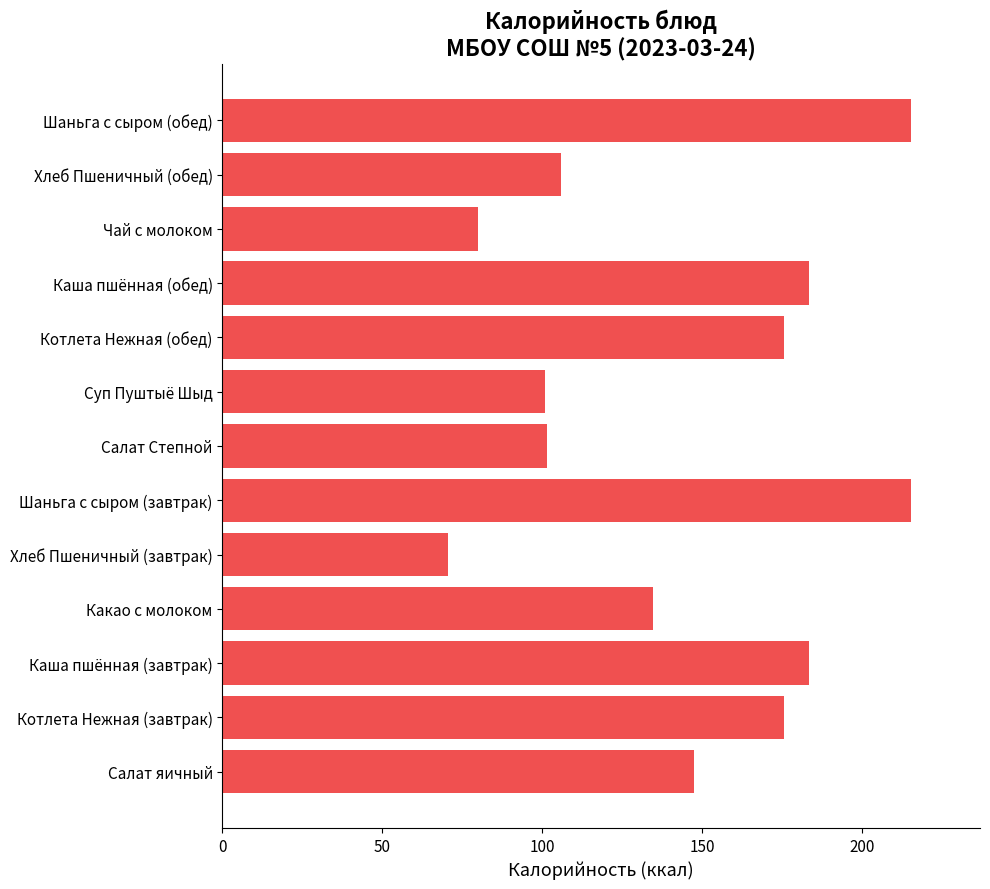

True or false: the data shows 183.6 at Каша пшённая (обед).

True